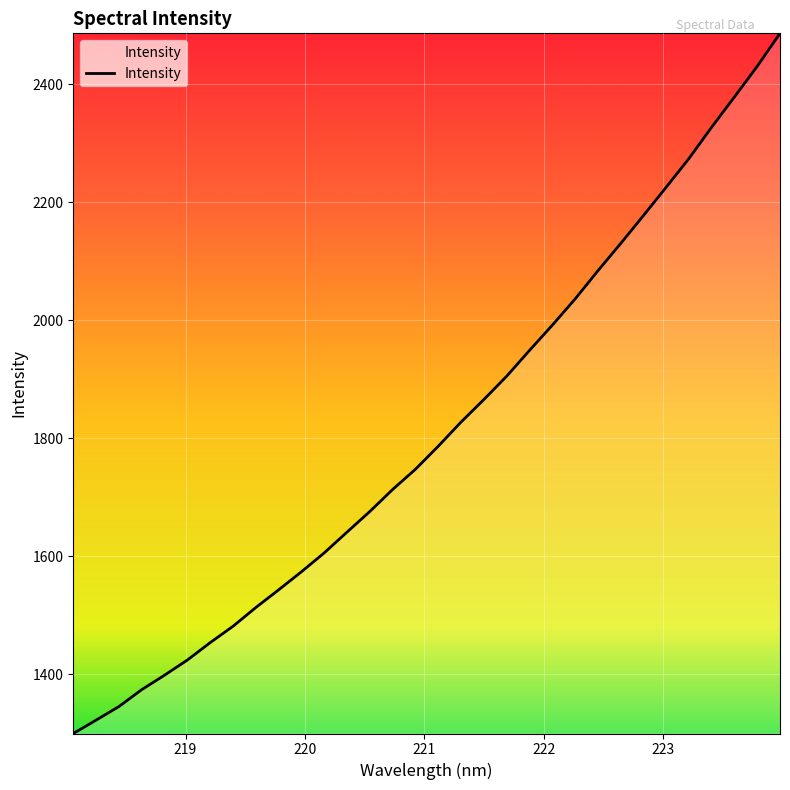

Reading right to left, what are all the values shown in this chart?

2486.3	2430.5	2378.5	2327.4	2274.1	2225.4	2177.4	2130.0	2083.7	2036.0	1991.7	1948.9	1905.2	1865.8	1827.7	1786.7	1747.7	1713.4	1676.2	1641.2	1606.0	1574.0	1543.3	1513.4	1481.6	1453.9	1424.4	1398.8	1374.2	1345.6	1322.6	1299.9